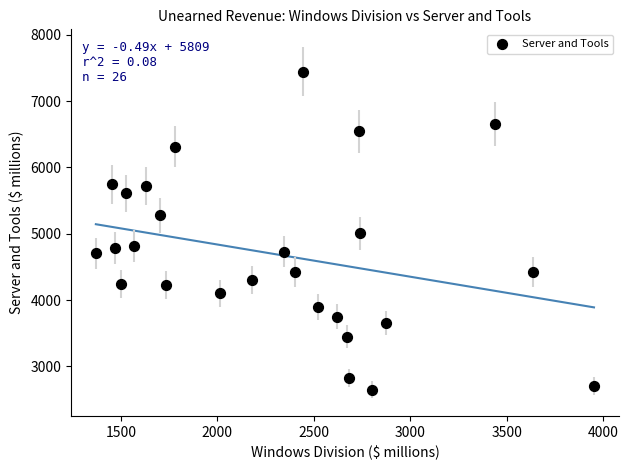

What is the range of Y values (max minus min)?

4797